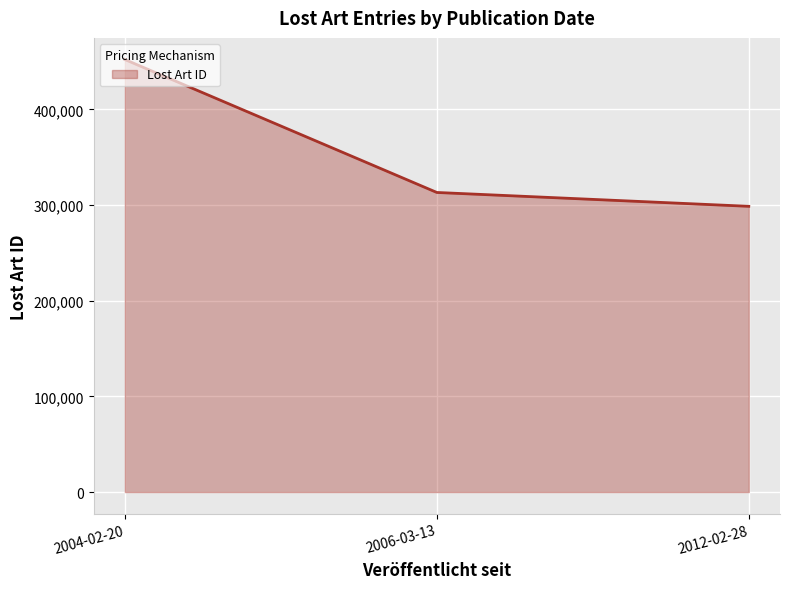

The chart shows a value of 298681 at 2012-02-28. True or false?

True